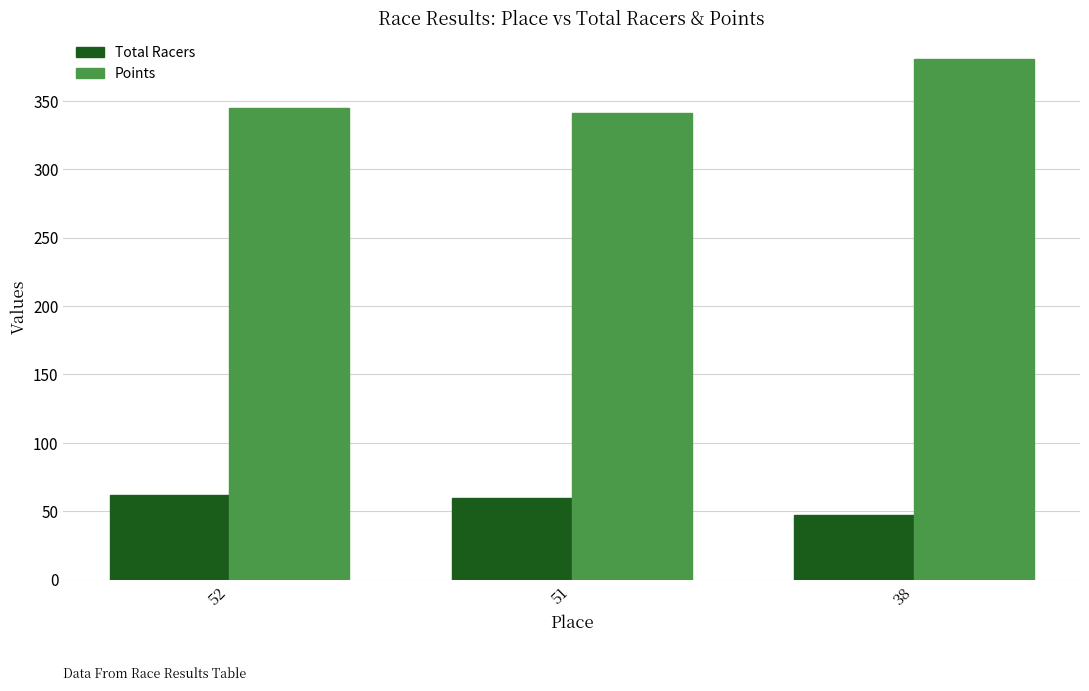

What are all the series names shown in the legend?

Total Racers, Points